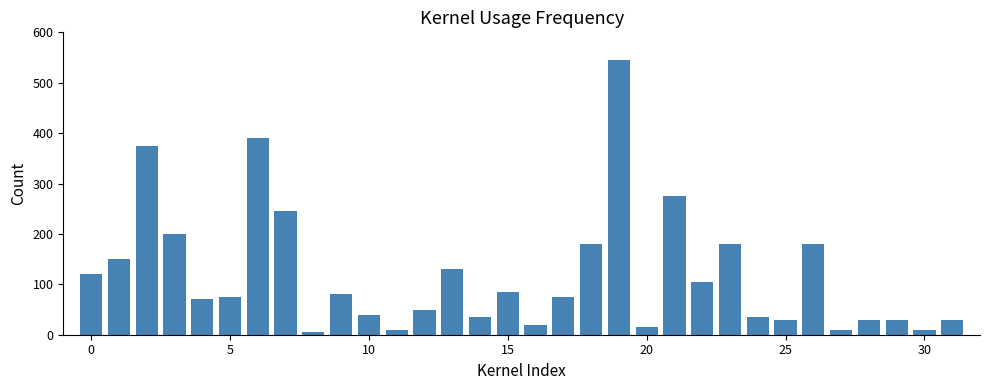

What is the sum of all values?

3810